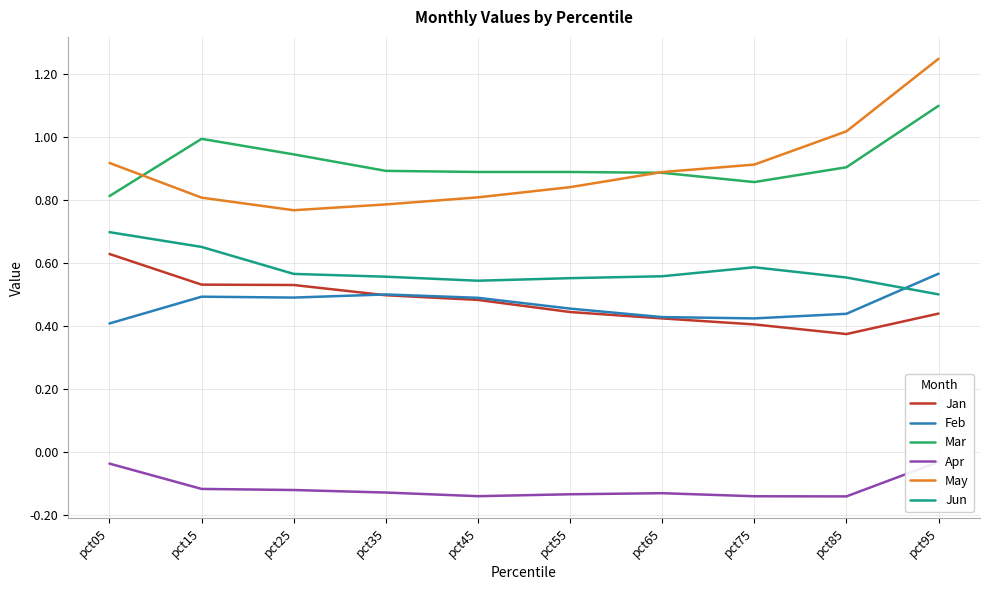

At which category does the chart reach its minimum across all series?

pct85